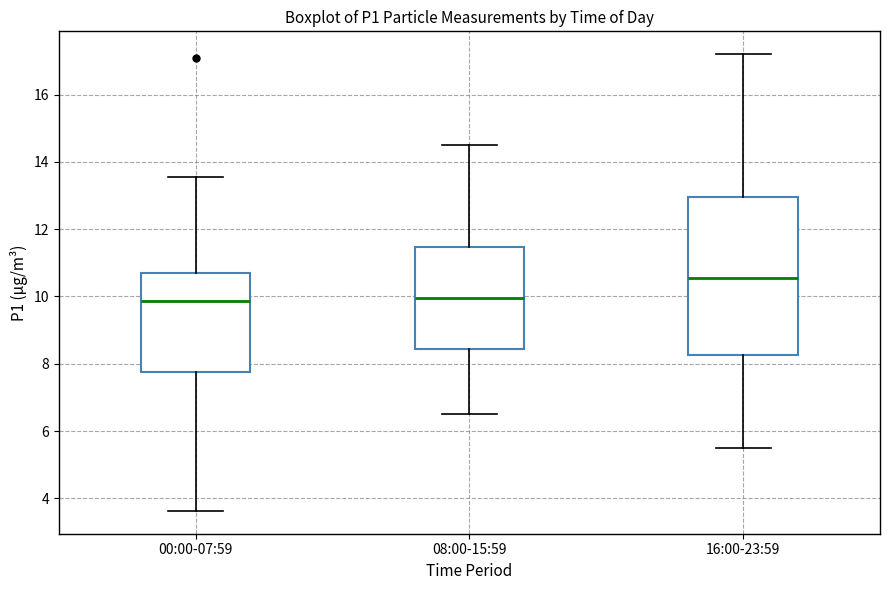

Where does the lower whisker of the box for 08:00-15:59 end on the y-axis? The values are not printed on the chart, so give them approximately, as read against the axis.

6.6